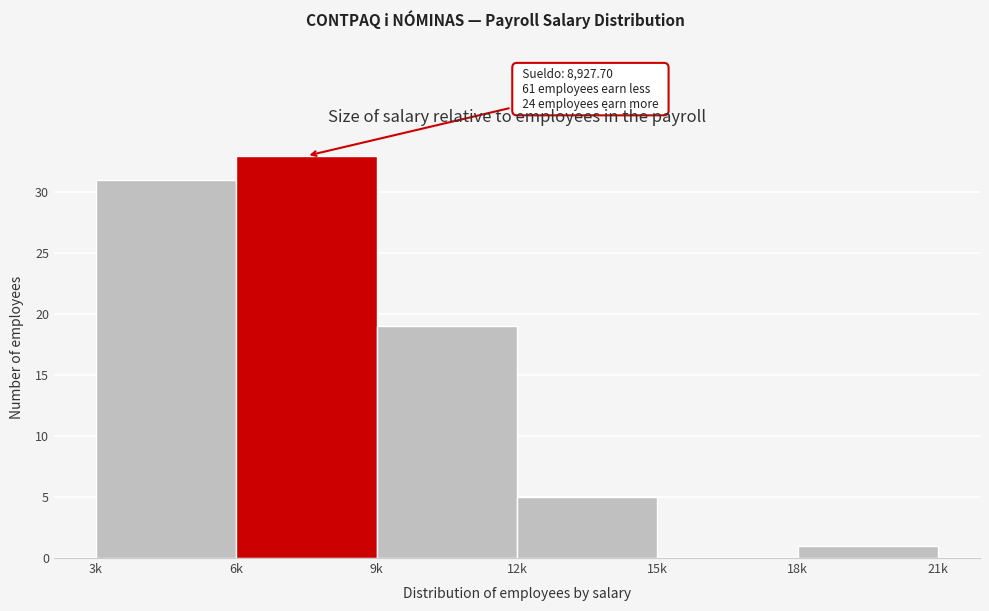

Reading right to left, list all the values displayed in this chart.

18k=1	15k=0	12k=5	9k=19	6k=33	3k=31